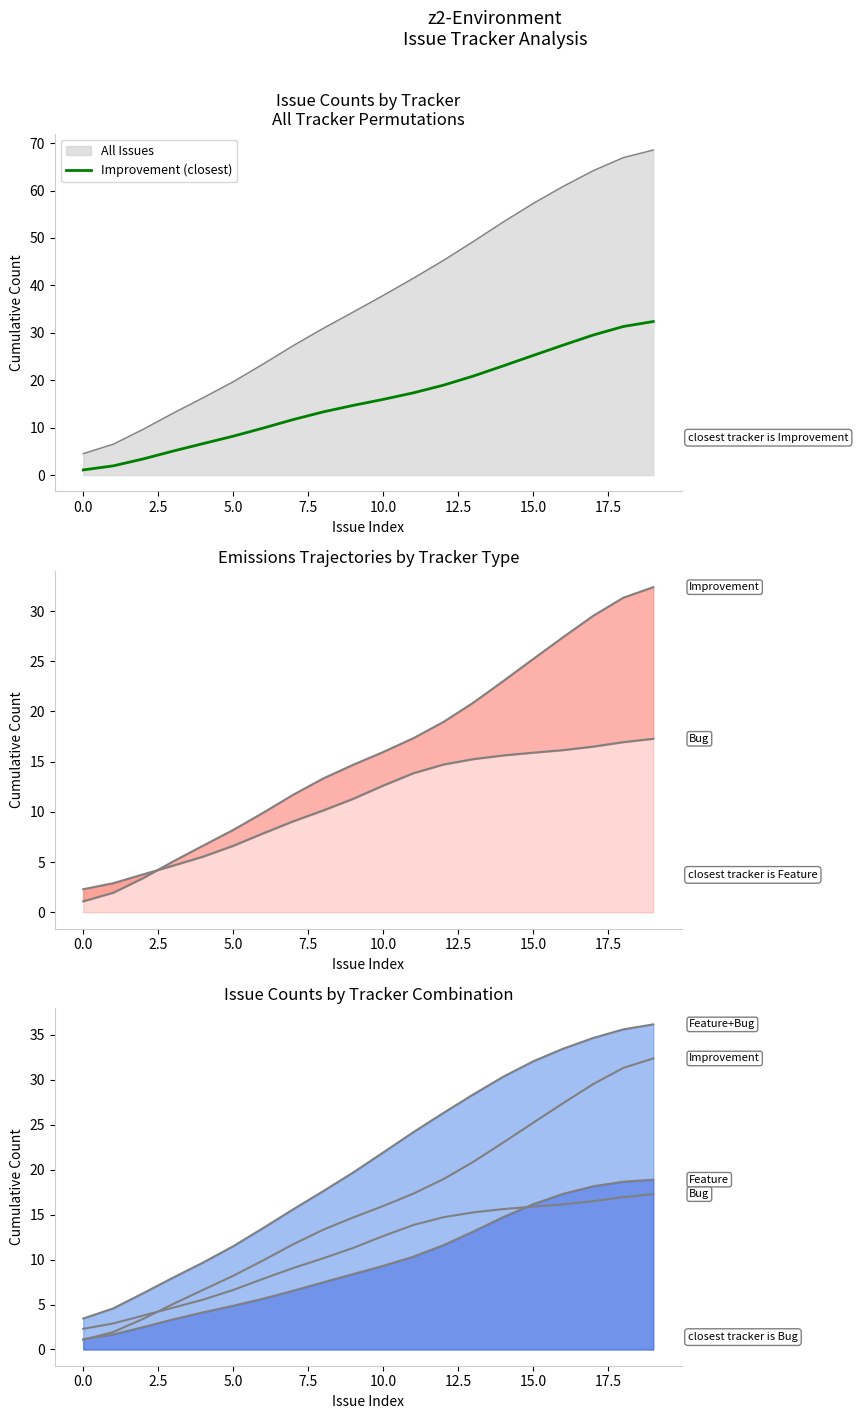

True or false: Feature and Improvement (closest) intersect in this chart.

True